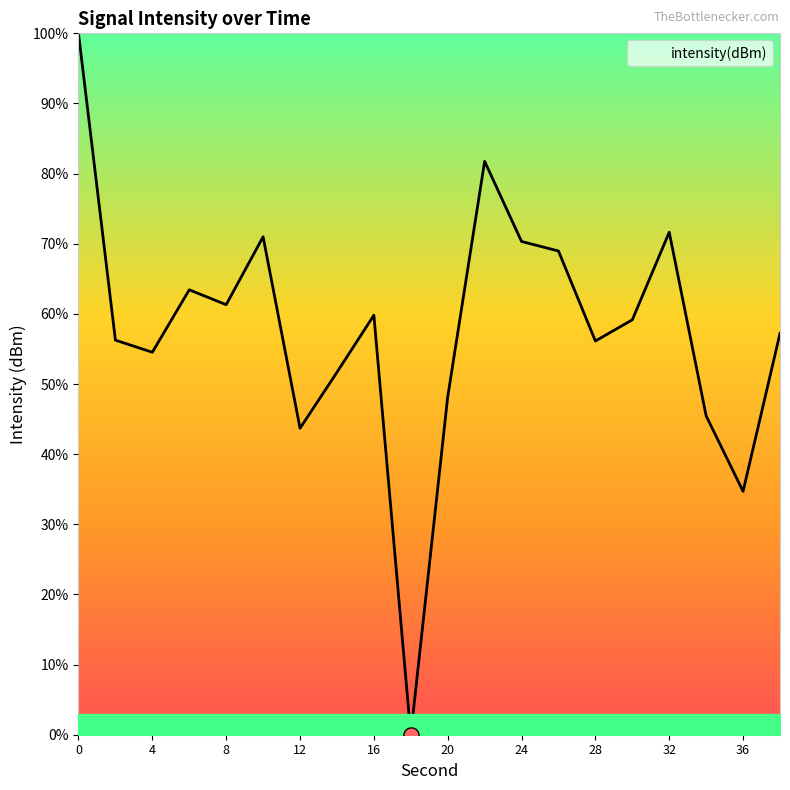

What is the difference between the maximum and minimum values?

100.0